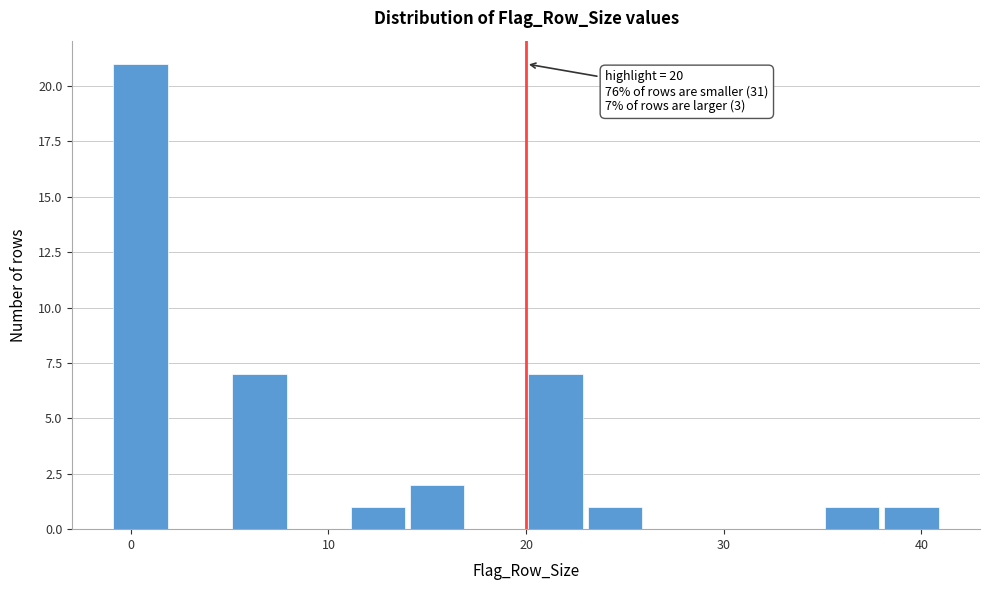

Around what value on the x-axis is the tallest bar? Give the approximate position of its centre, as read against the axis.

1